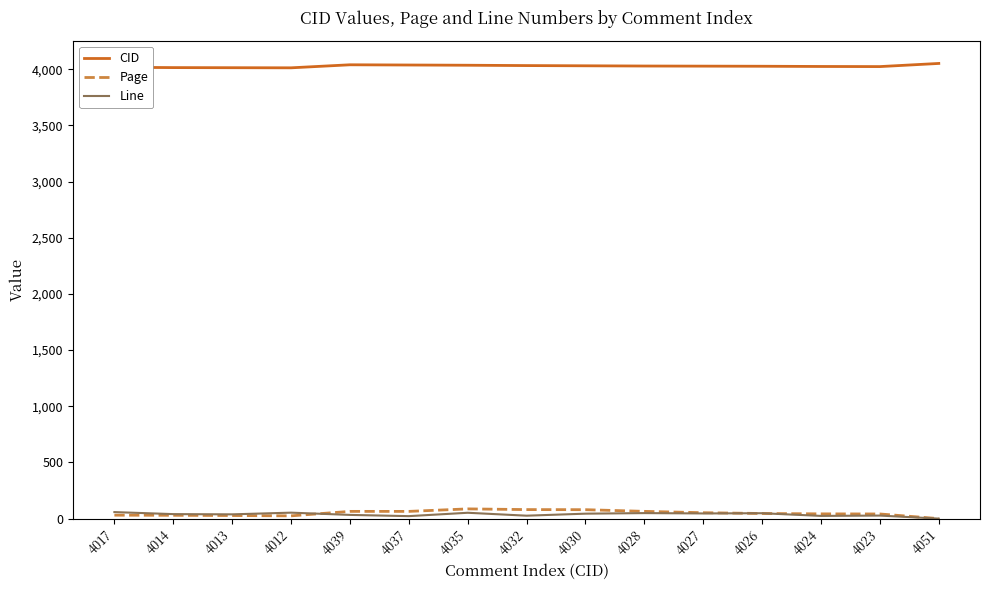

True or false: Line has a value of 48.0 at 4026.

True